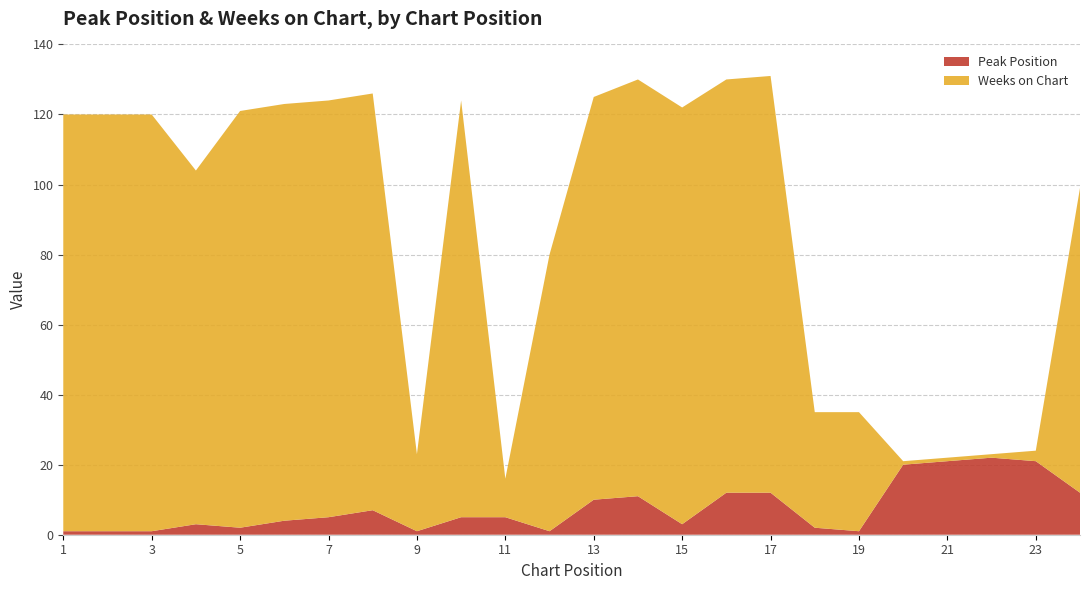

Reading right to left, list all the values displayed in this chart.

Peak Position: 12	21	22	21	20	1	2	12	12	3	11	10	1	5	5	1	7	5	4	2	3	1	1	1
Weeks on Chart: 87	3	1	1	1	34	33	119	118	119	119	115	79	11	119	22	119	119	119	119	101	119	119	119